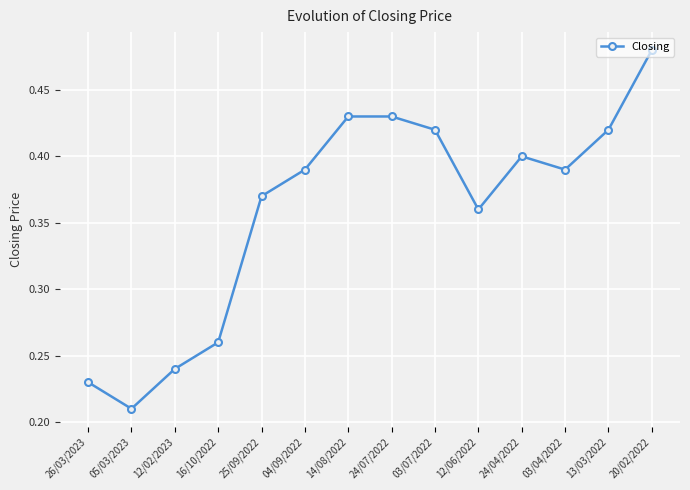

How many distinct data groups are displayed?

1